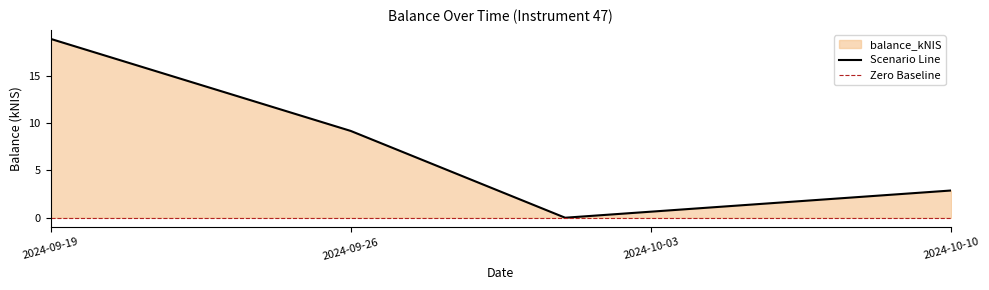

What is the label of the 4th point from the right?

2024-09-19